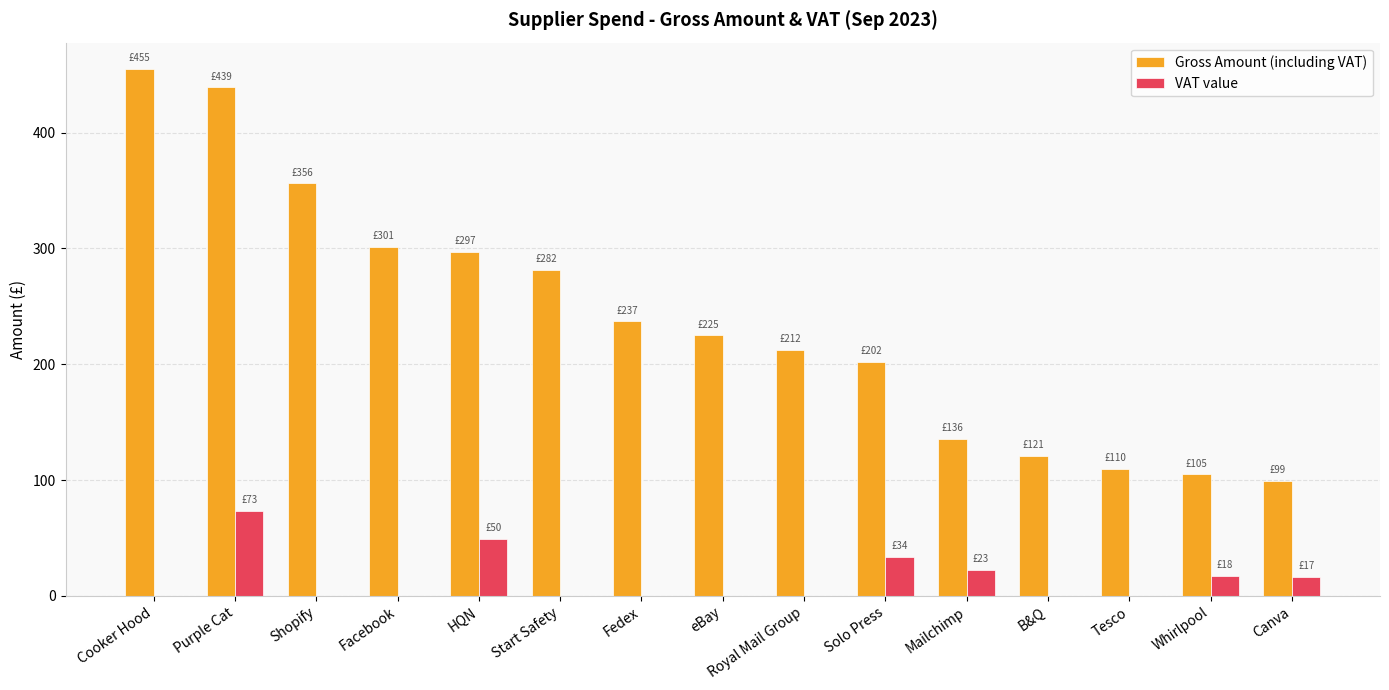

How many groups of bars are there?

15